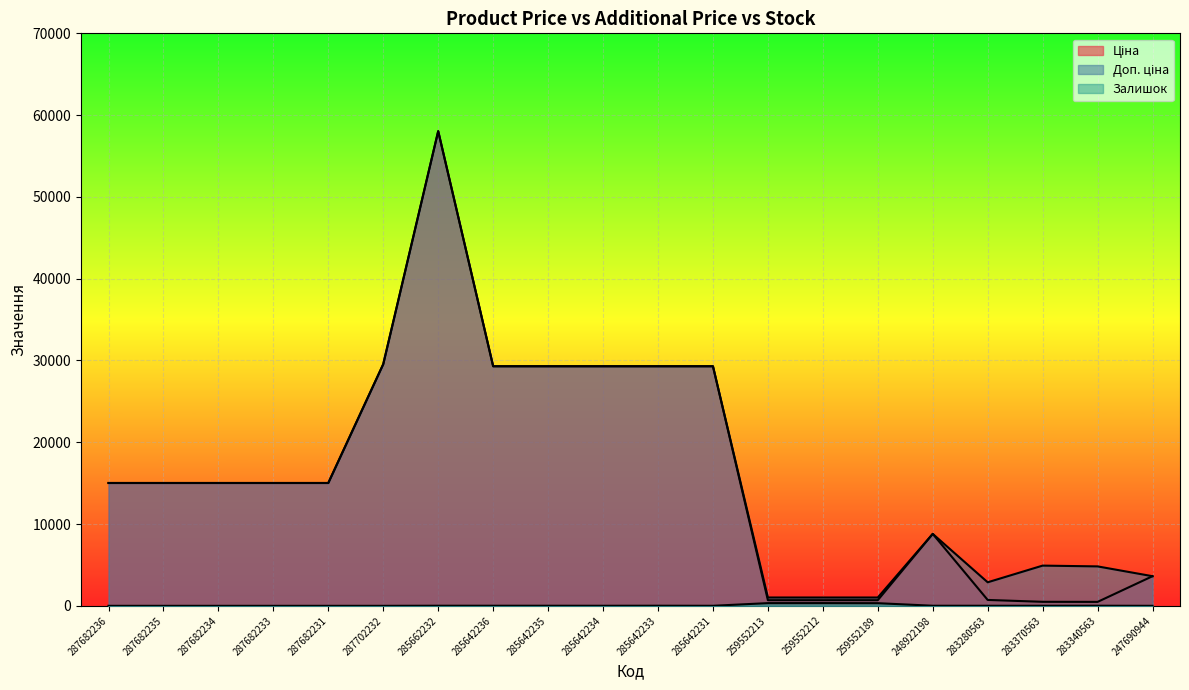

True or false: Залишок has more than 1 points higher than both neighbors.

True